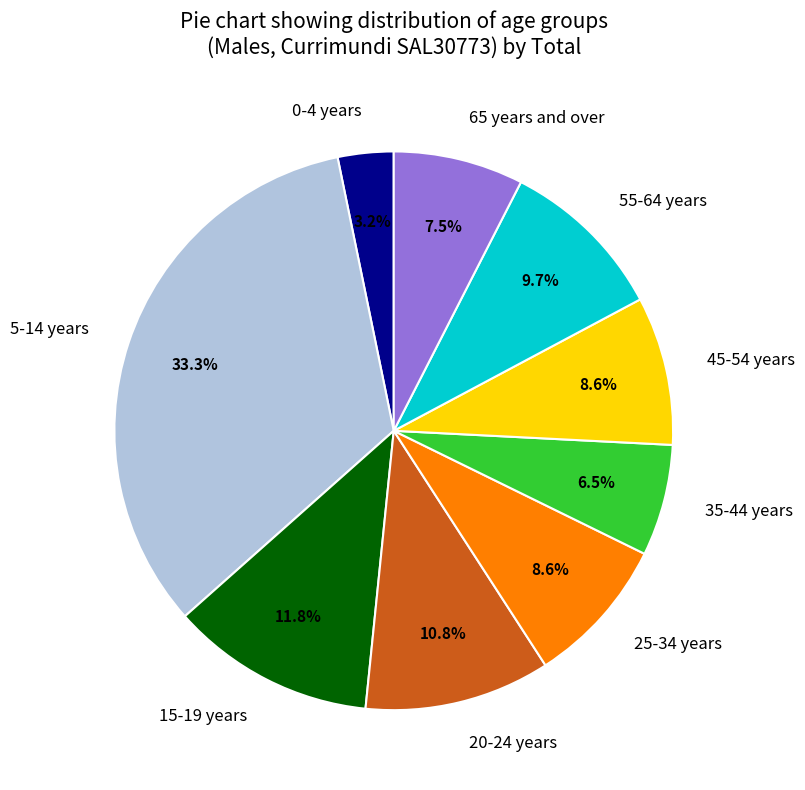

What is the largest slice in the pie chart?

5-14 years